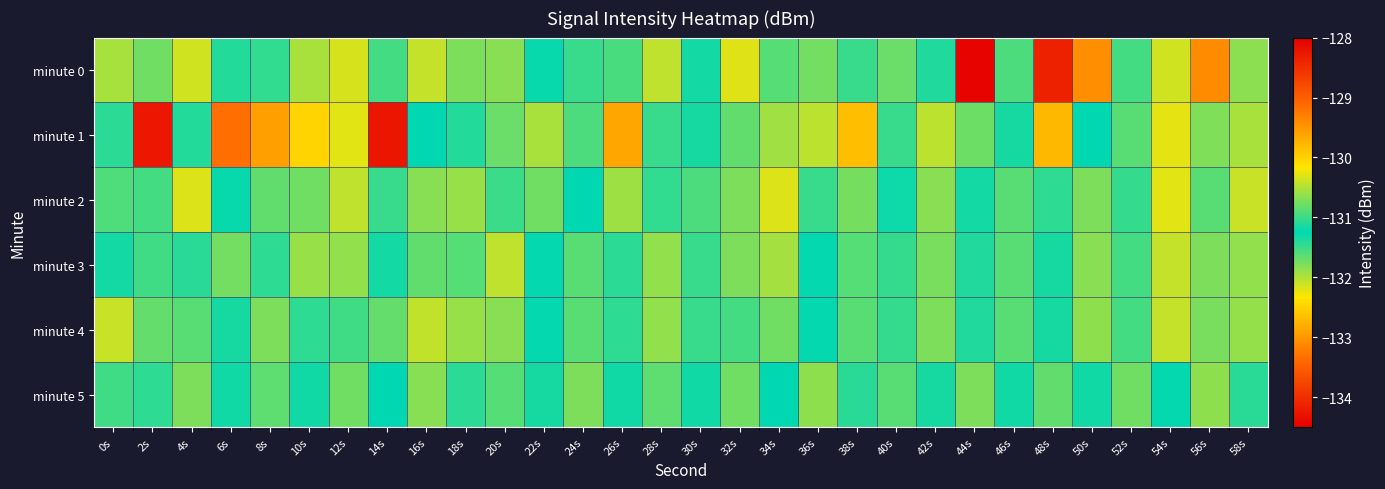

Which series has the largest range (max minus min)?

minute 1